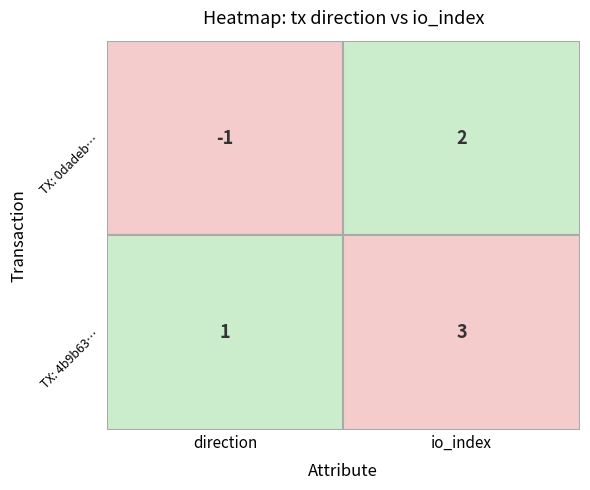

Which series has the largest range (max minus min)?

0dadeb8a6754f11f6abb8f9a207ccdddfbb5a98